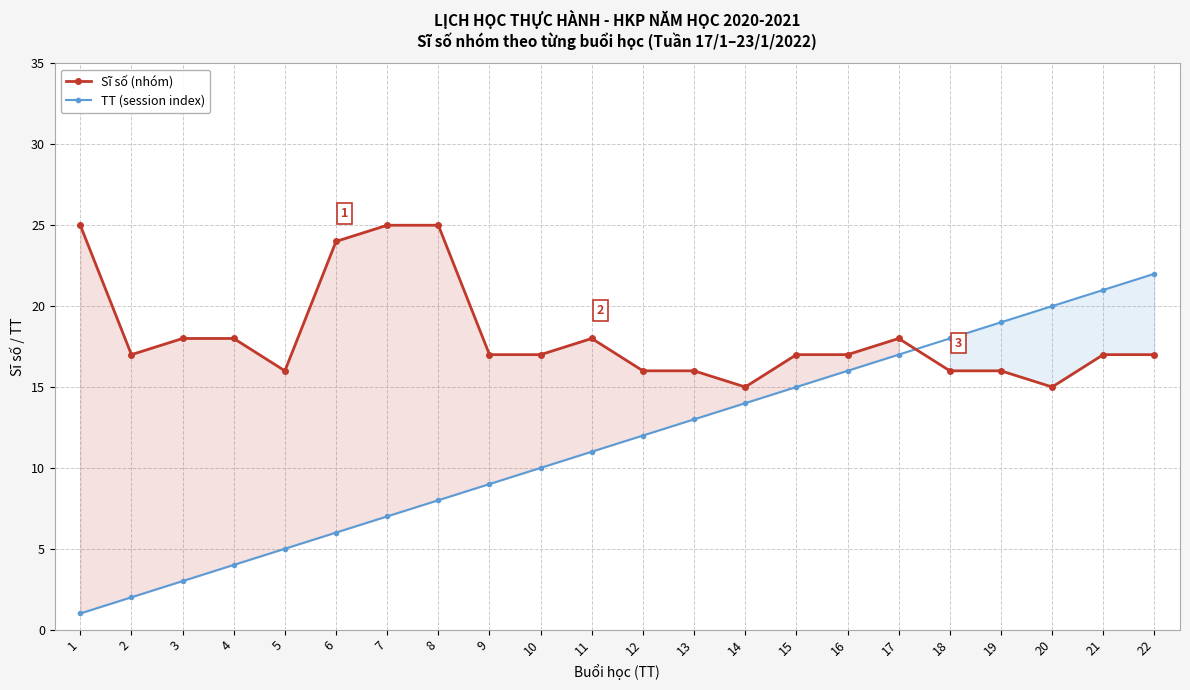

How many data points does each series have?

22